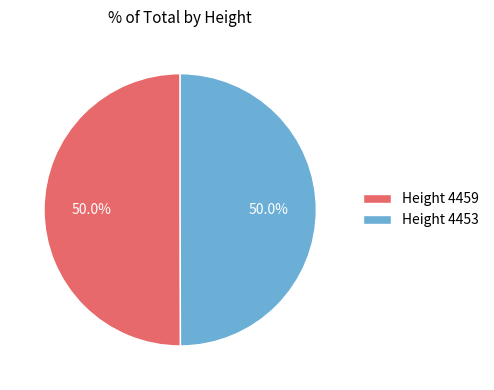

Count the number of slices in the pie.

2